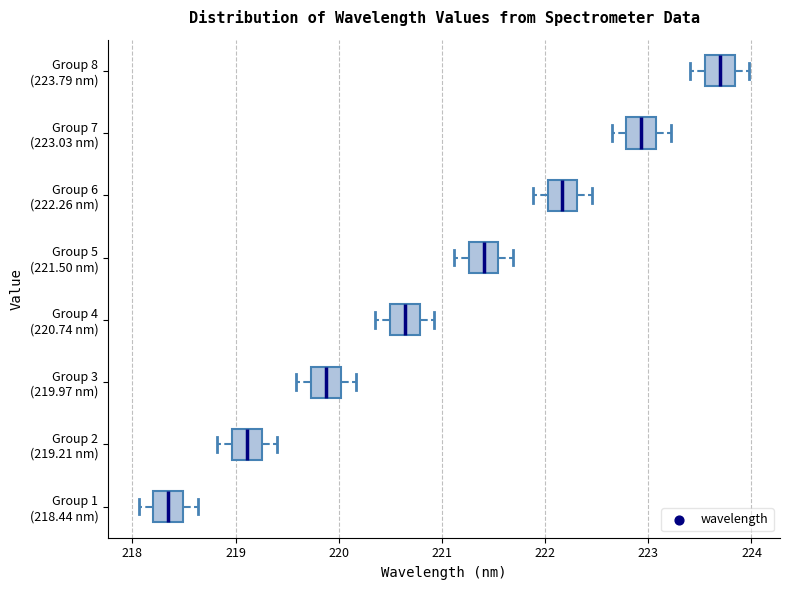

Reading bottom to top, transcribe this box plot: for each box, give where its median line is, the range the box spans, and where its two whiskers end, as read against the x-axis. The values are not printed on the chart, so give them approximately, as read against the axis.

Group 1 (218.44 nm): median 218.3, box 218.2 to 218.5, whiskers 218.1 to 218.6
Group 2 (219.21 nm): median 219.1, box 219.0 to 219.3, whiskers 218.8 to 219.4
Group 3 (219.97 nm): median 219.9, box 219.7 to 220.0, whiskers 219.6 to 220.2
Group 4 (220.74 nm): median 220.6, box 220.5 to 220.8, whiskers 220.4 to 220.9
Group 5 (221.50 nm): median 221.4, box 221.3 to 221.5, whiskers 221.1 to 221.7
Group 6 (222.26 nm): median 222.2, box 222.0 to 222.3, whiskers 221.9 to 222.5
Group 7 (223.03 nm): median 222.9, box 222.8 to 223.1, whiskers 222.6 to 223.2
Group 8 (223.79 nm): median 223.7, box 223.6 to 223.8, whiskers 223.4 to 224.0